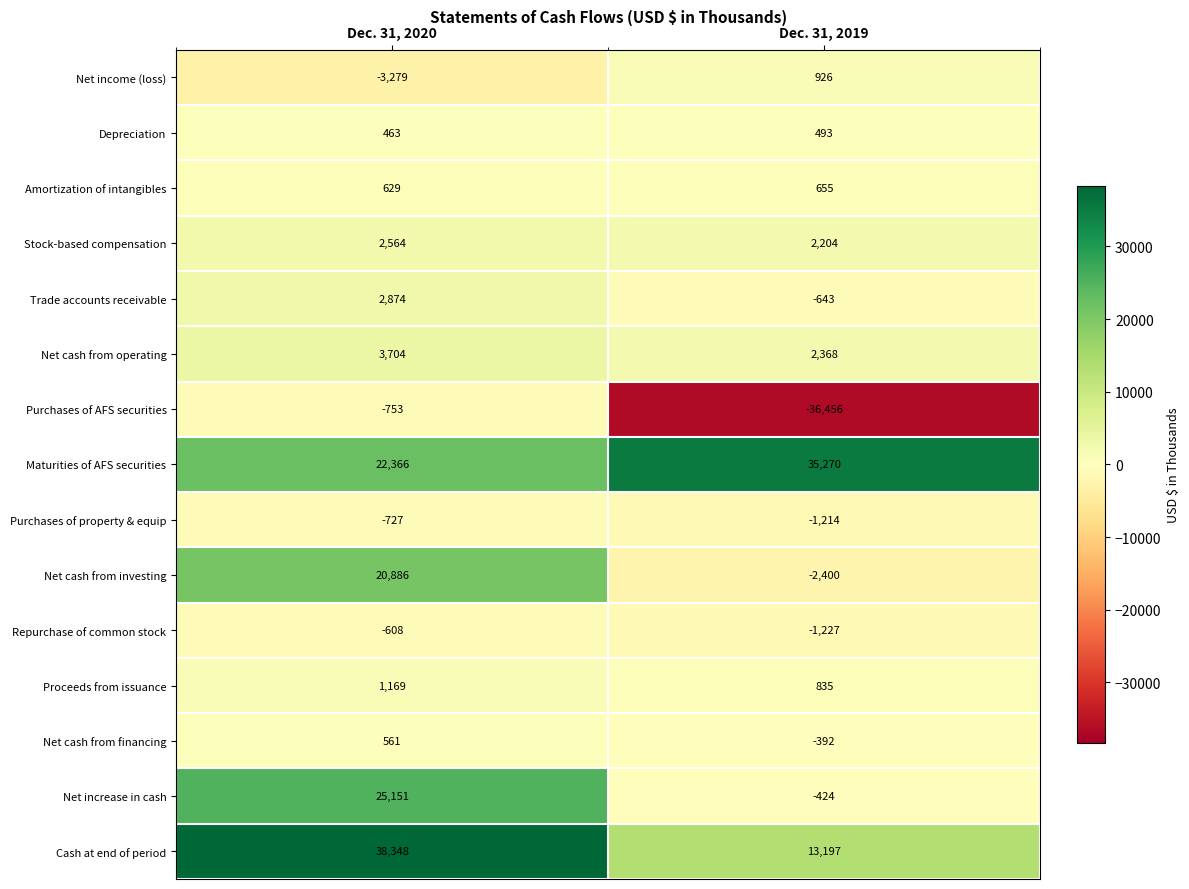

Which series has the widest spread of values?

Purchases of AFS securities